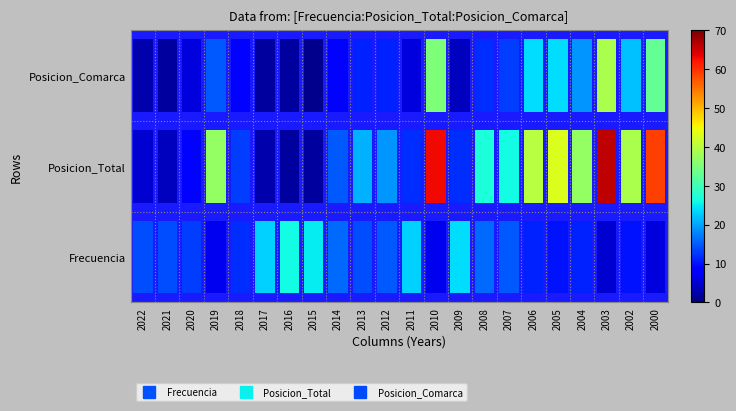

Rank the series by their maximum value, from lowest to highest.

Frecuencia, Posicion_Comarca, Posicion_Total